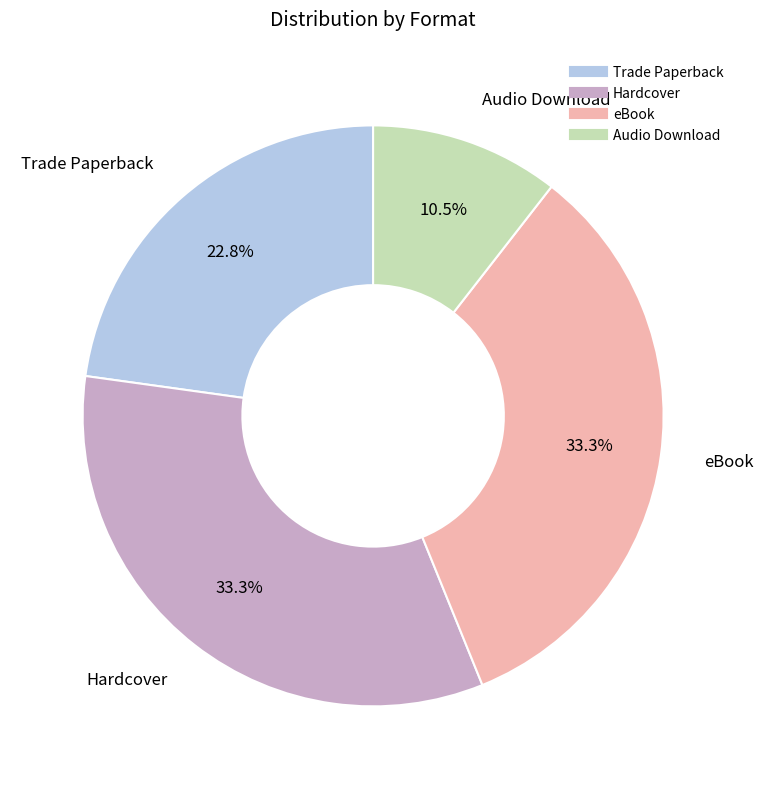

What portion of the pie excludes Audio Download?

89.5%